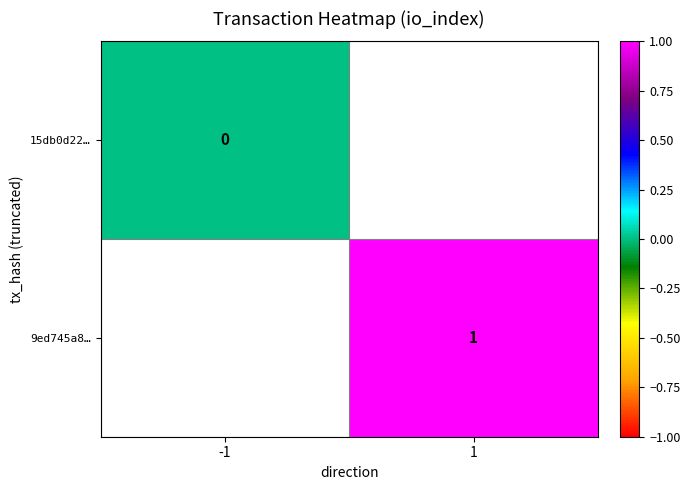

At how many categories does at least one series exceed 0?

1